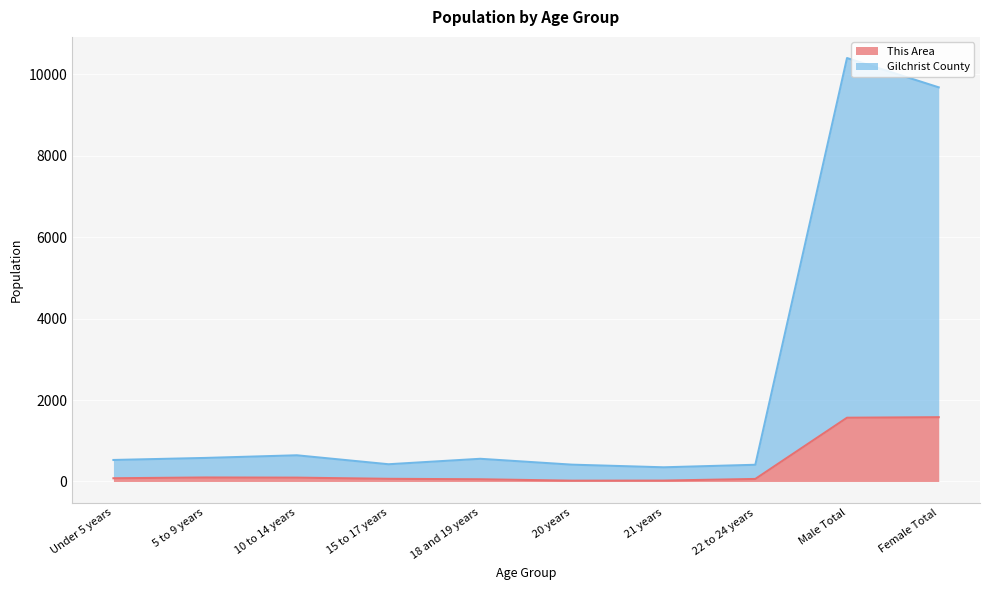

At which category does Gilchrist County reach its first local peak?

10 to 14 years